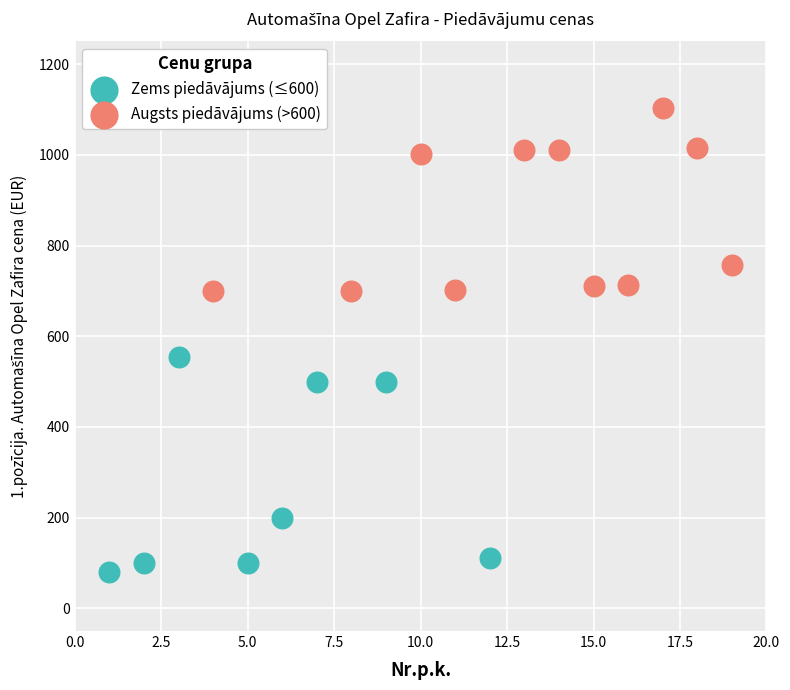

Which series contains the lowest Y value?

Zems piedāvājums (≤600)